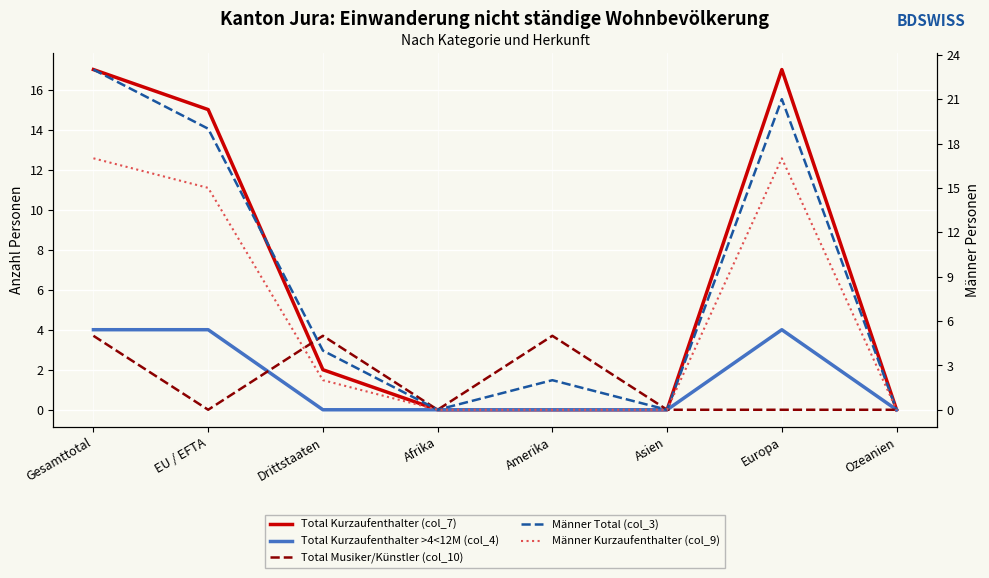

Reading left to right, transcribe all the data shown in this chart.

Total Kurzaufenthalter (col_7): Gesamttotal=17	EU / EFTA=15	Drittstaaten=2	Afrika=0	Amerika=0	Asien=0	Europa=17	Ozeanien=0
Total Kurzaufenthalter >4<12M (col_4): Gesamttotal=4	EU / EFTA=4	Drittstaaten=0	Afrika=0	Amerika=0	Asien=0	Europa=4	Ozeanien=0
Total Musiker/Künstler (col_10): Gesamttotal=5	EU / EFTA=0	Drittstaaten=5	Afrika=0	Amerika=5	Asien=0	Europa=0	Ozeanien=0
Männer Total (col_3): Gesamttotal=23	EU / EFTA=19	Drittstaaten=4	Afrika=0	Amerika=2	Asien=0	Europa=21	Ozeanien=0
Männer Kurzaufenthalter (col_9): Gesamttotal=17	EU / EFTA=15	Drittstaaten=2	Afrika=0	Amerika=0	Asien=0	Europa=17	Ozeanien=0